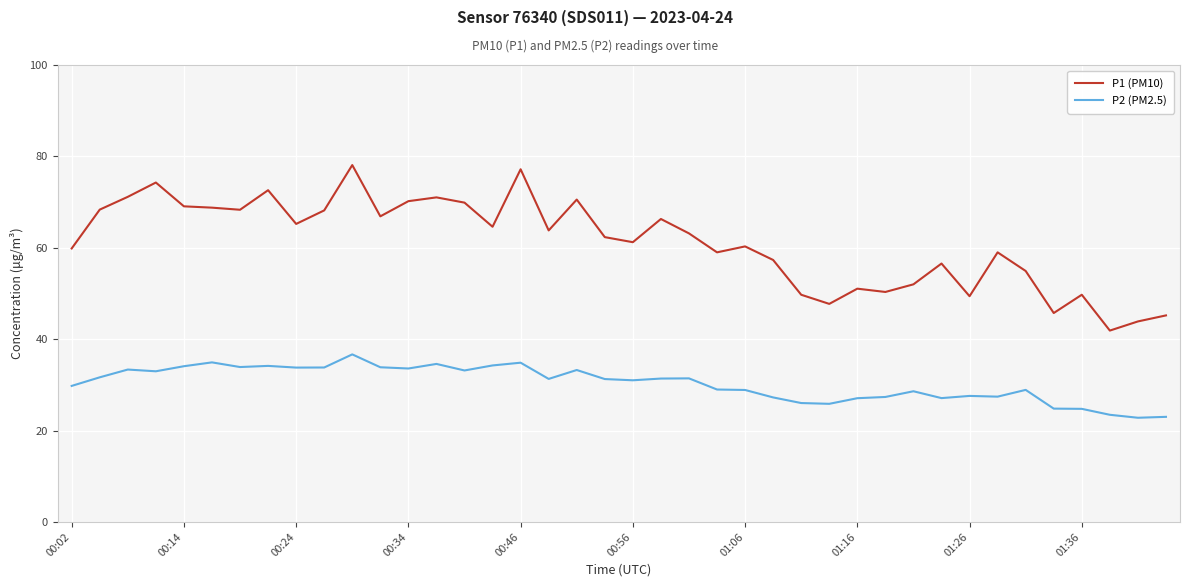

True or false: P2 (PM2.5) and P1 (PM10) cross at least once.

False